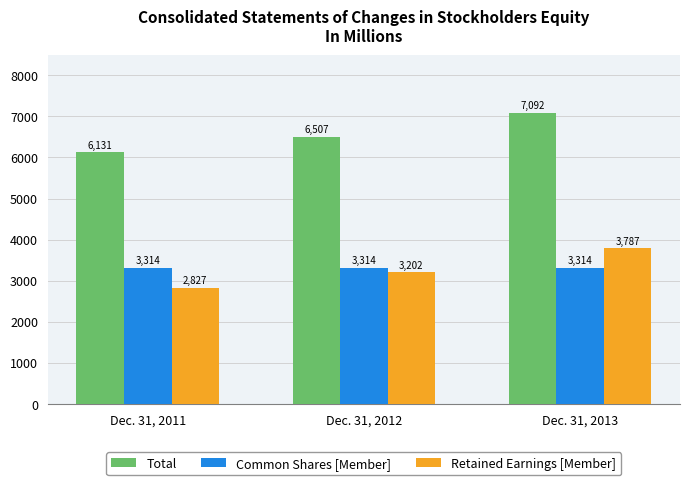

Rank the series at Dec. 31, 2013 from lowest to highest value.

Common Shares [Member], Retained Earnings [Member], Total